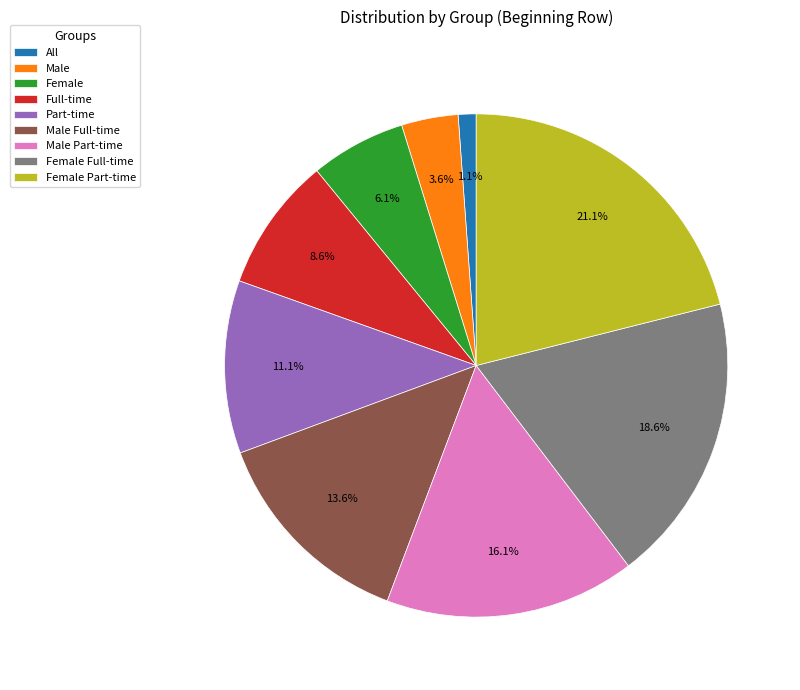

What percentage is the Part-time slice, to the nearest percent?

11%